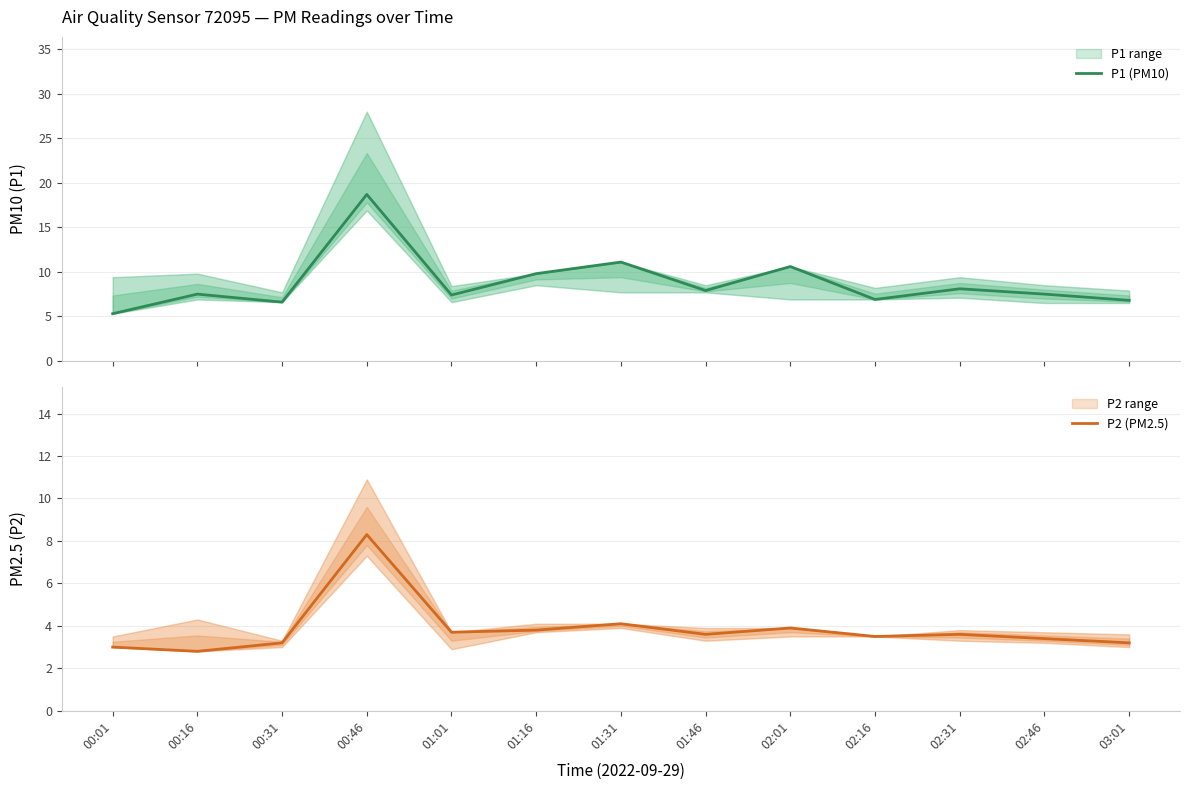

The value of P1 (PM10) at 02:46 is 4.6. True or false?

False